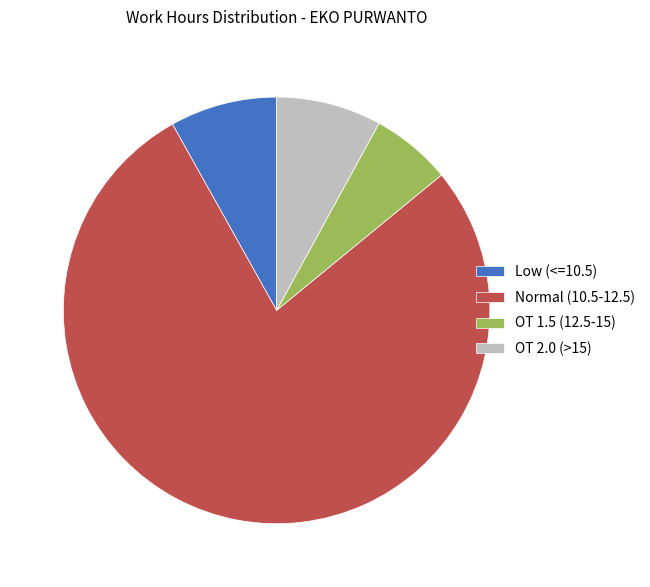

The Low (<=10.5) slice represents 8% of the pie. True or false?

True